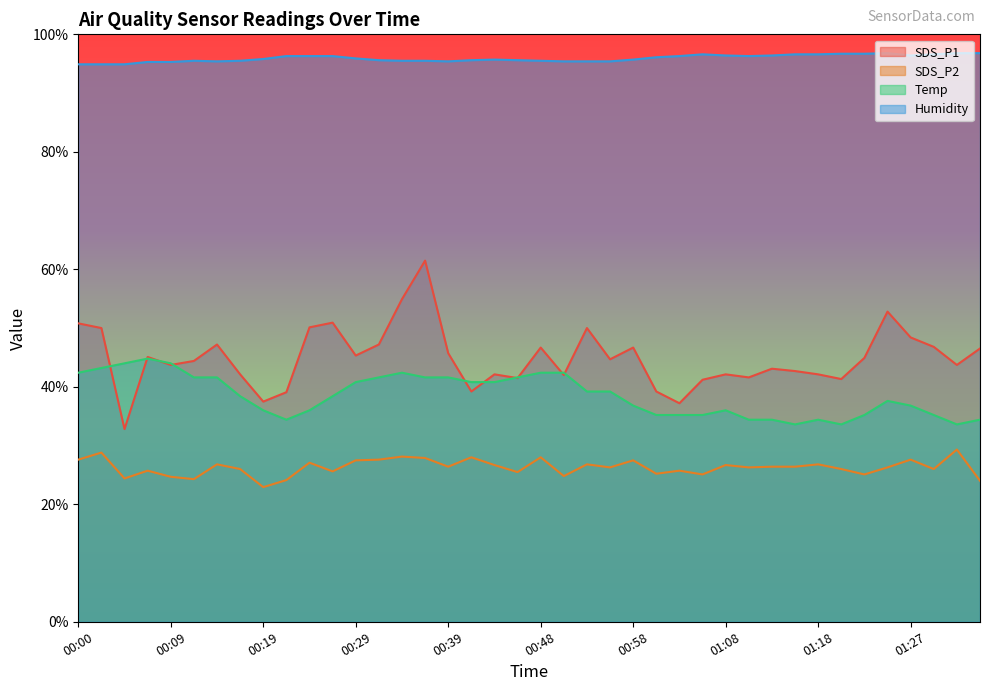

The SDS_P1 series shows 86.6 at 00:53. True or false?

False